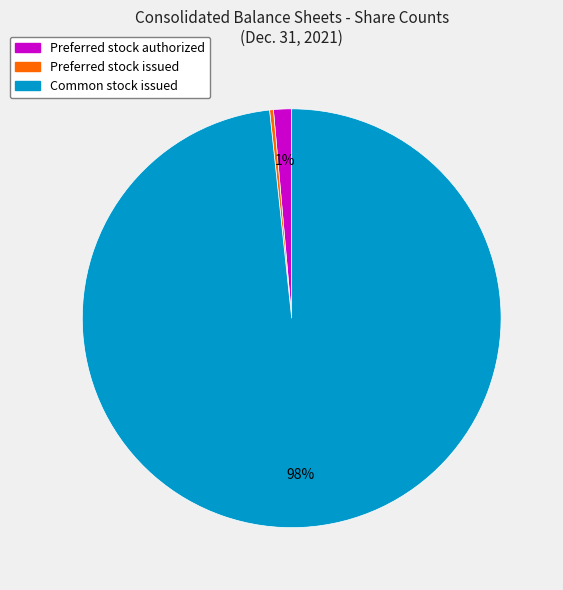

Count the number of slices in the pie.

3